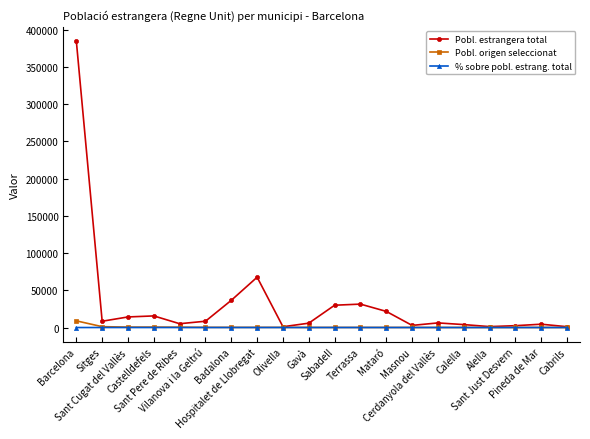

What is the highest value of the Pobl. estrangera total series?

384660.0